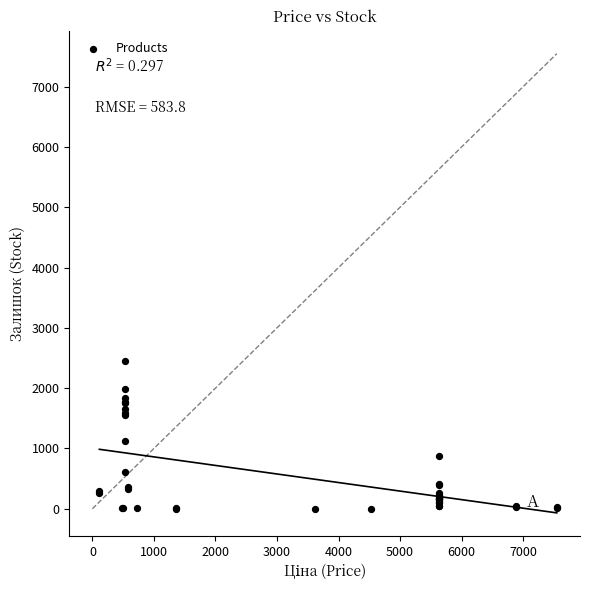

What Y value in the scatter plot is closest to 1226?

1118